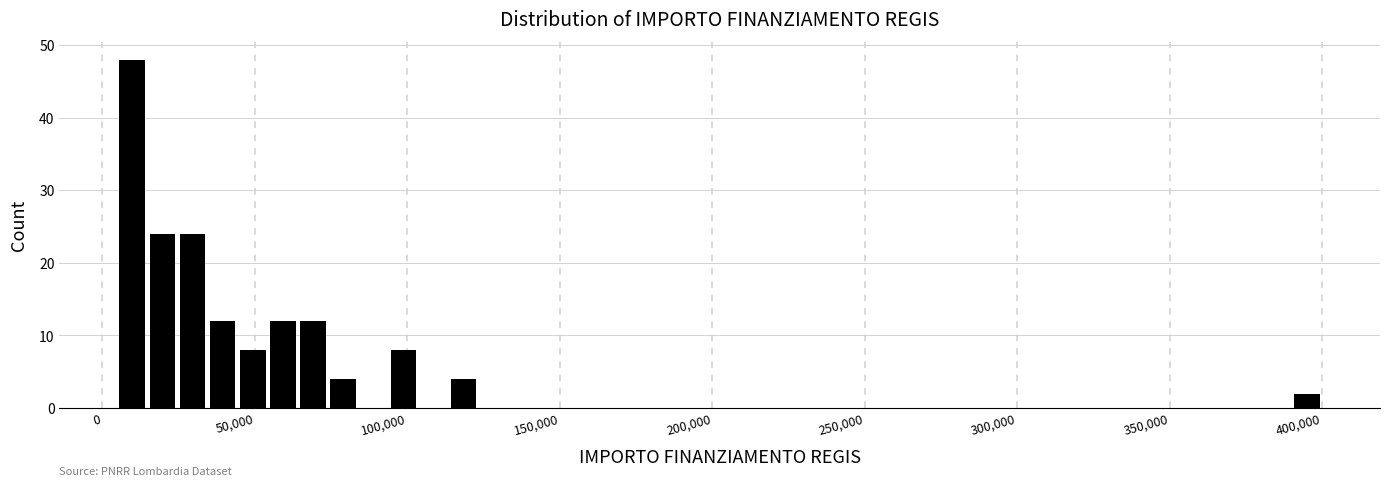

Around what value on the x-axis is the tallest bar? Give the approximate position of its centre, as read against the axis.

10000